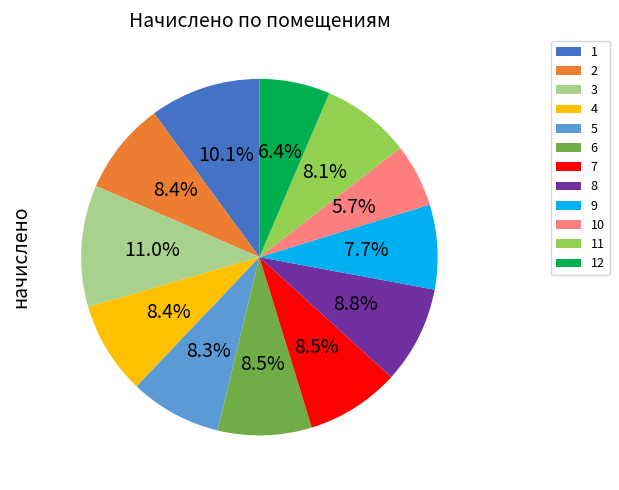

Does any single category account for the majority?

No